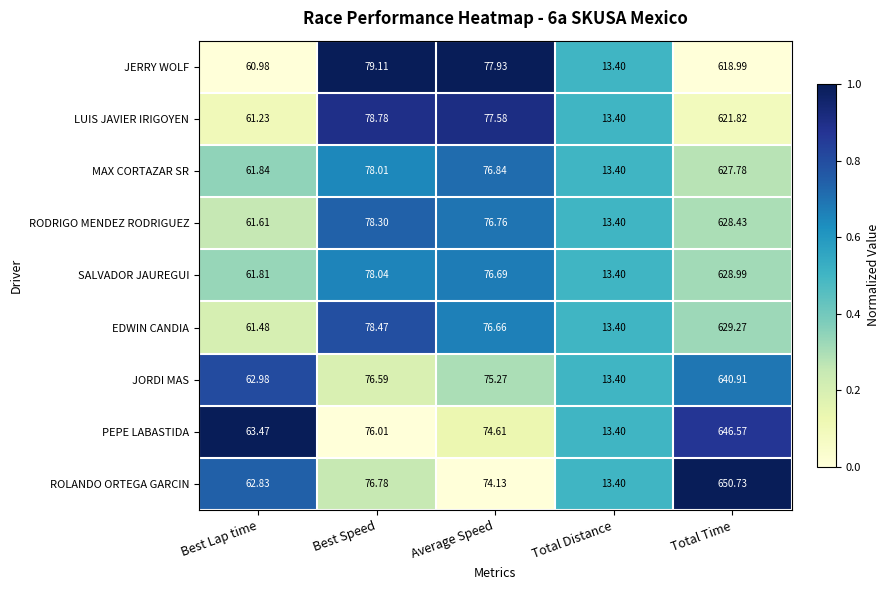

Rank the series at Average Speed from lowest to highest value.

ROLANDO ORTEGA GARCIN, PEPE LABASTIDA, JORDI MAS, EDWIN CANDIA, SALVADOR JAUREGUI, RODRIGO MENDEZ RODRIGUEZ, MAX CORTAZAR SR, LUIS JAVIER IRIGOYEN, JERRY WOLF